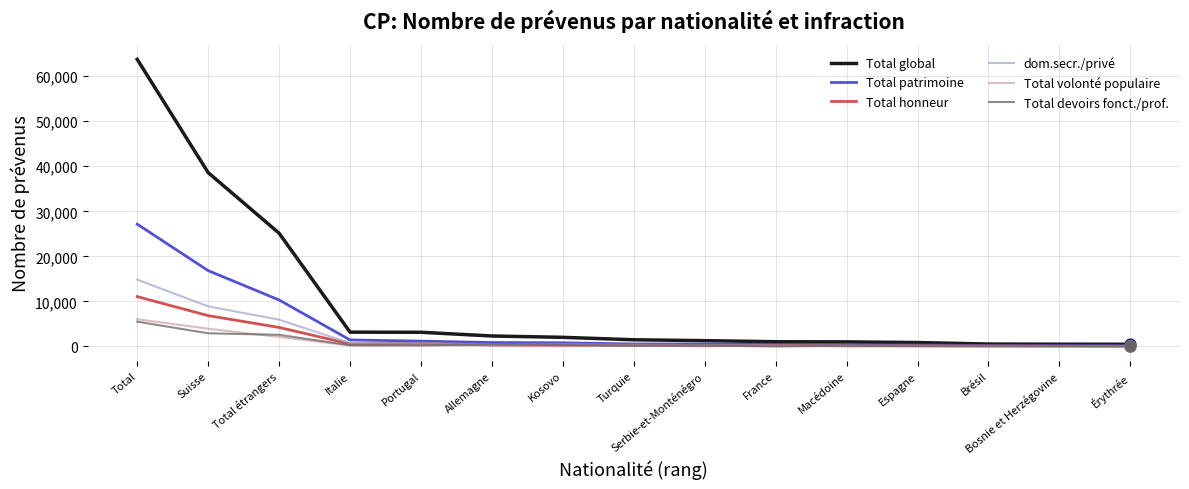

What are all the series names shown in the legend?

Total global, Total patrimoine, Total honneur, dom.secr./privé, Total volonté populaire, Total devoirs fonct./prof.